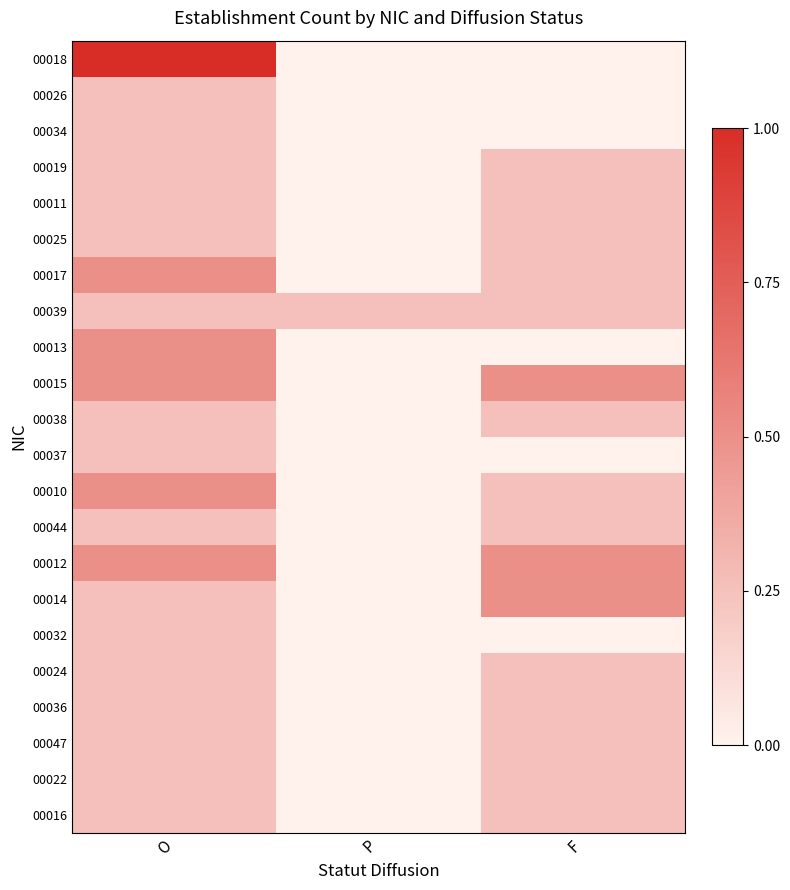

At O, list the series in order from largest to smallest.

00018, 00017, 00013, 00015, 00010, 00012, 00026, 00034, 00019, 00011, 00025, 00039, 00038, 00037, 00044, 00014, 00032, 00024, 00036, 00047, 00022, 00016